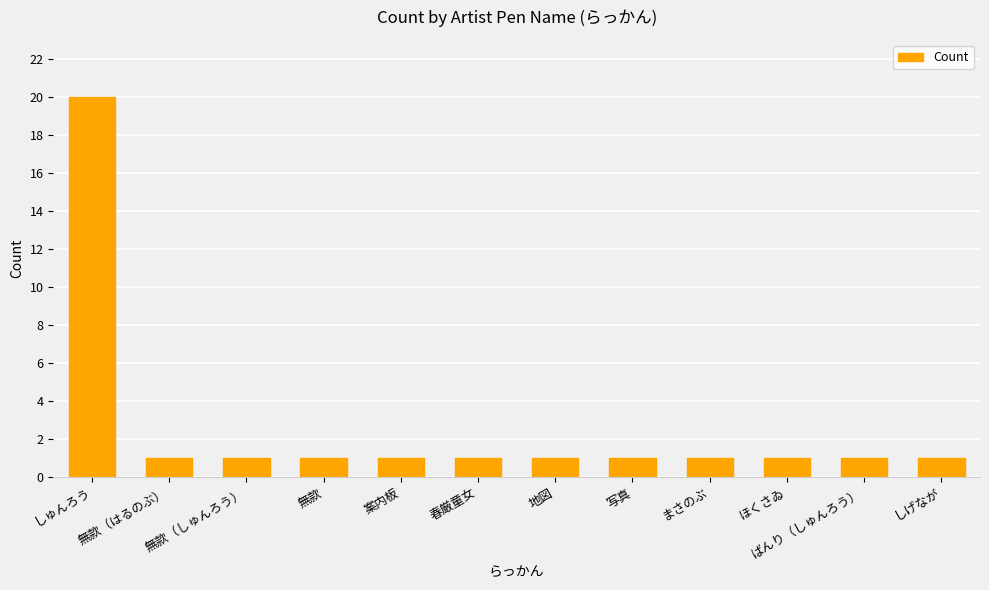

Is it true that the value at 地図 is 2?

False